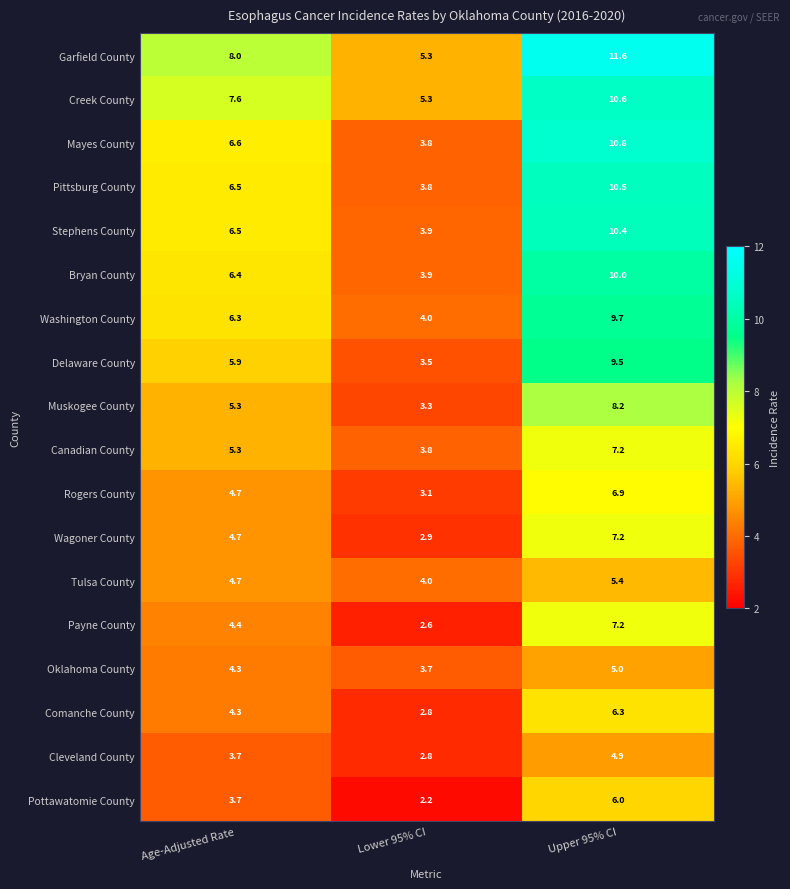

Which series has the largest total across all categories?

Garfield County